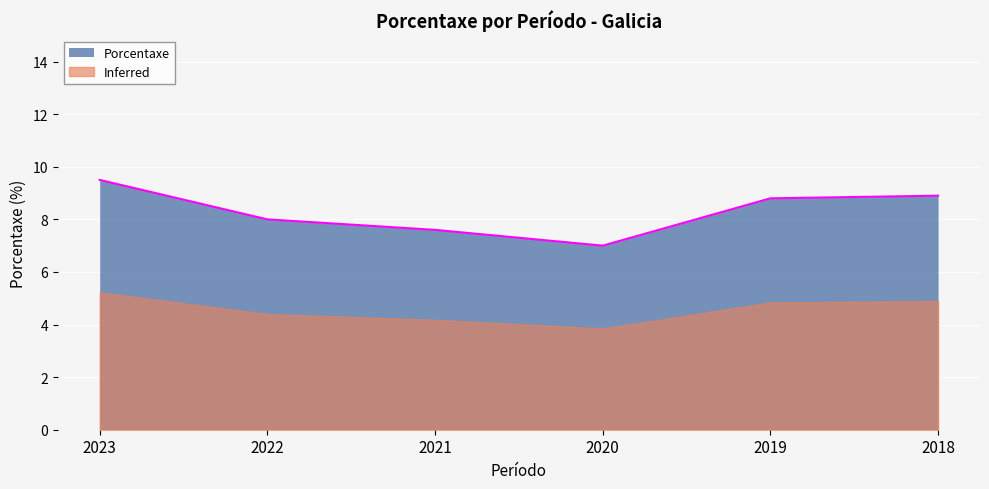

How many data points does each series have?

6